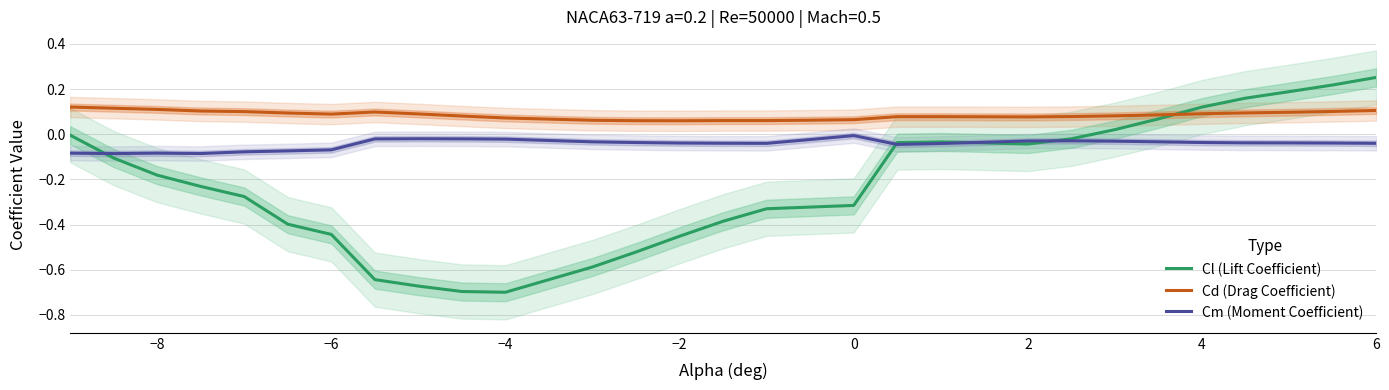

True or false: Cd (Drag Coefficient) and Cm (Moment Coefficient) cross at least once.

False